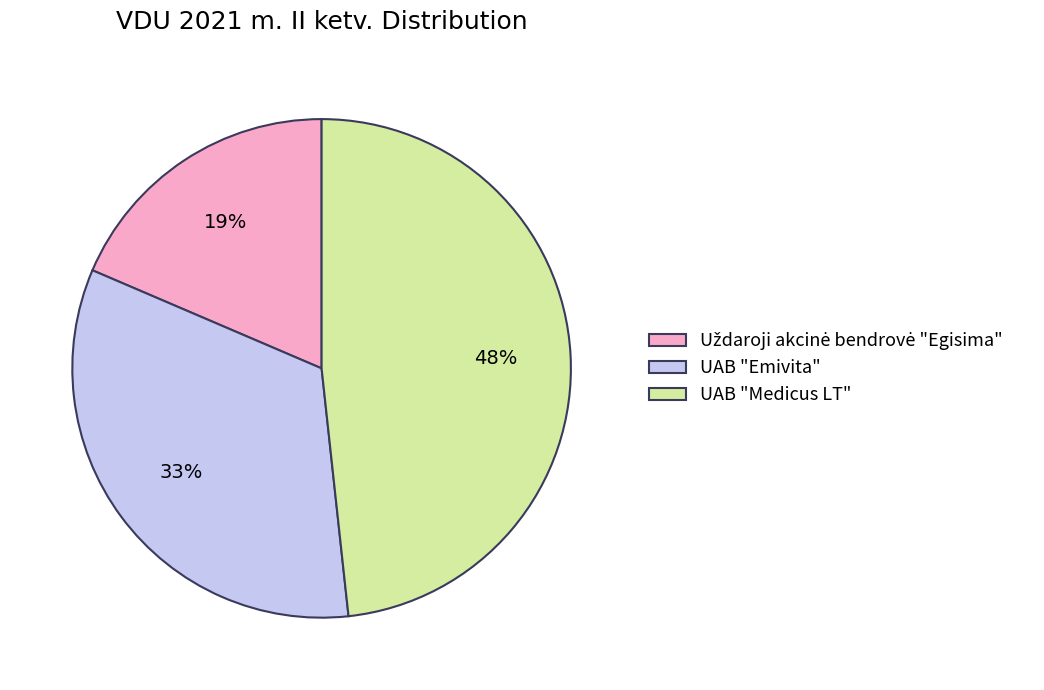

Is UAB "Emivita" the majority of the pie?

No